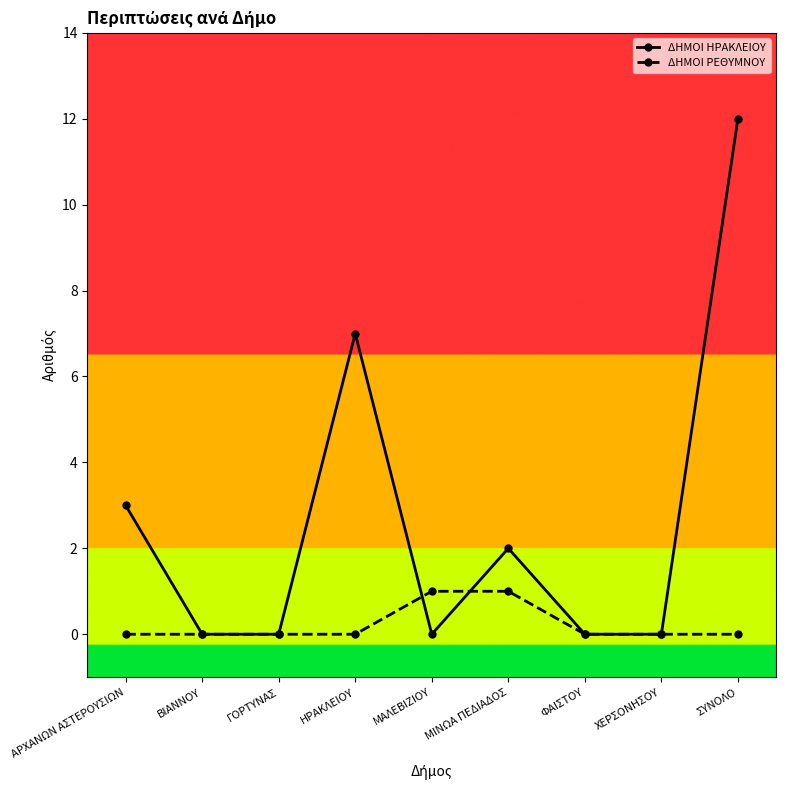

Which category has the highest value in the ΔΗΜΟΙ ΗΡΑΚΛΕΙΟΥ series?

ΣΥΝΟΛΟ